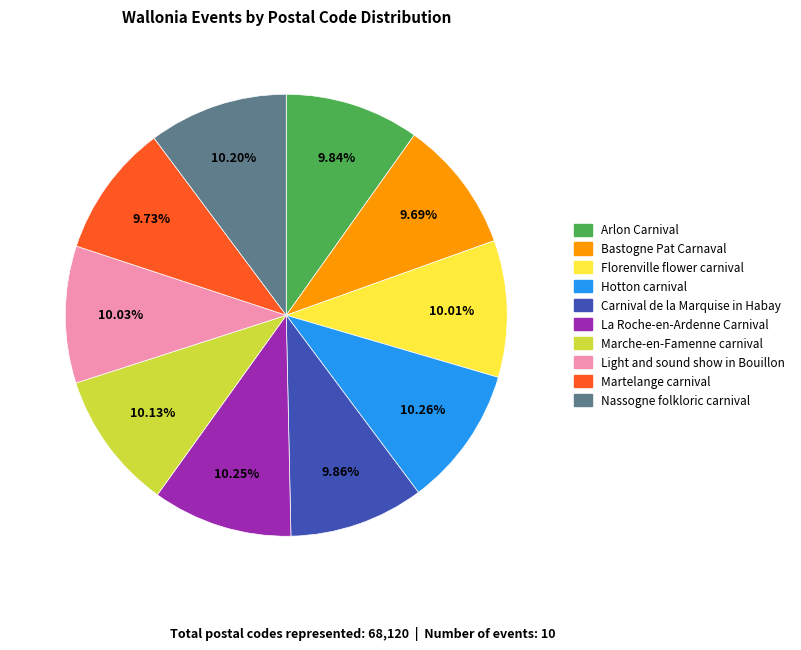

How many slices are in this pie chart?

10